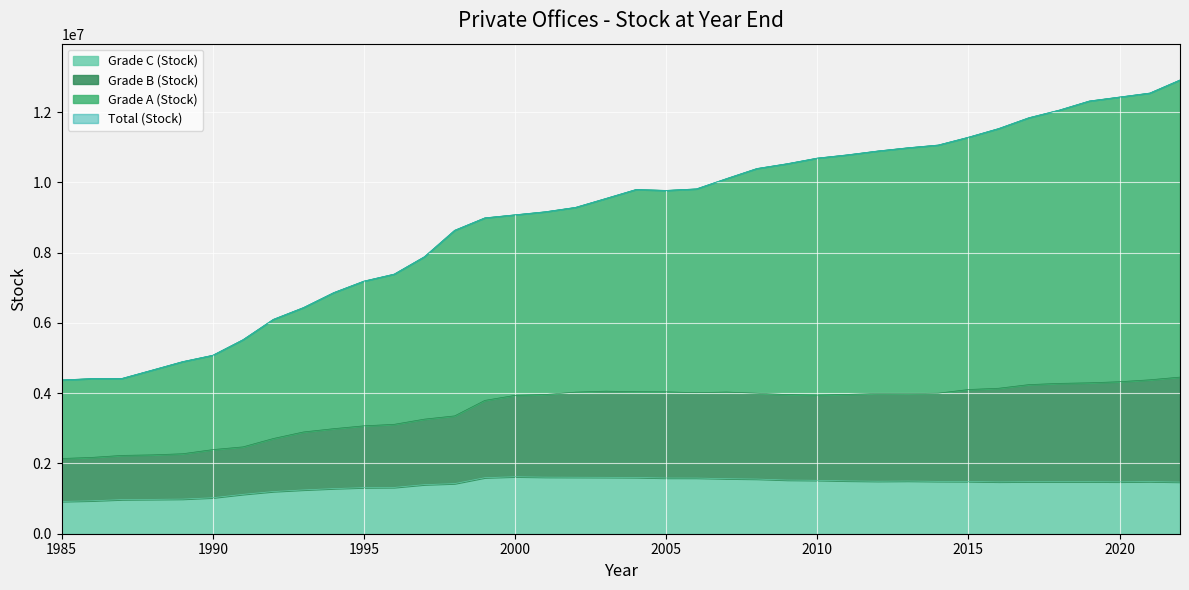

What is the difference between the maximum and second lowest values in the Grade A (Stock) series?

8498200